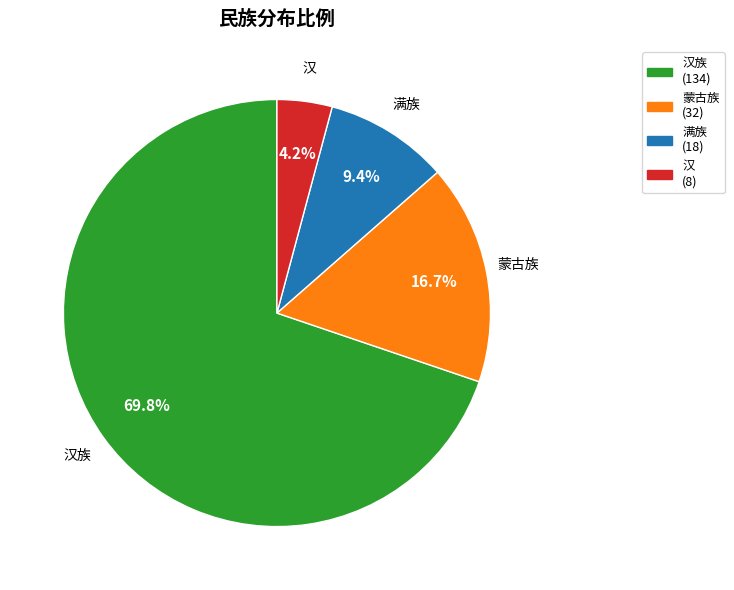

What is the majority slice?

汉族